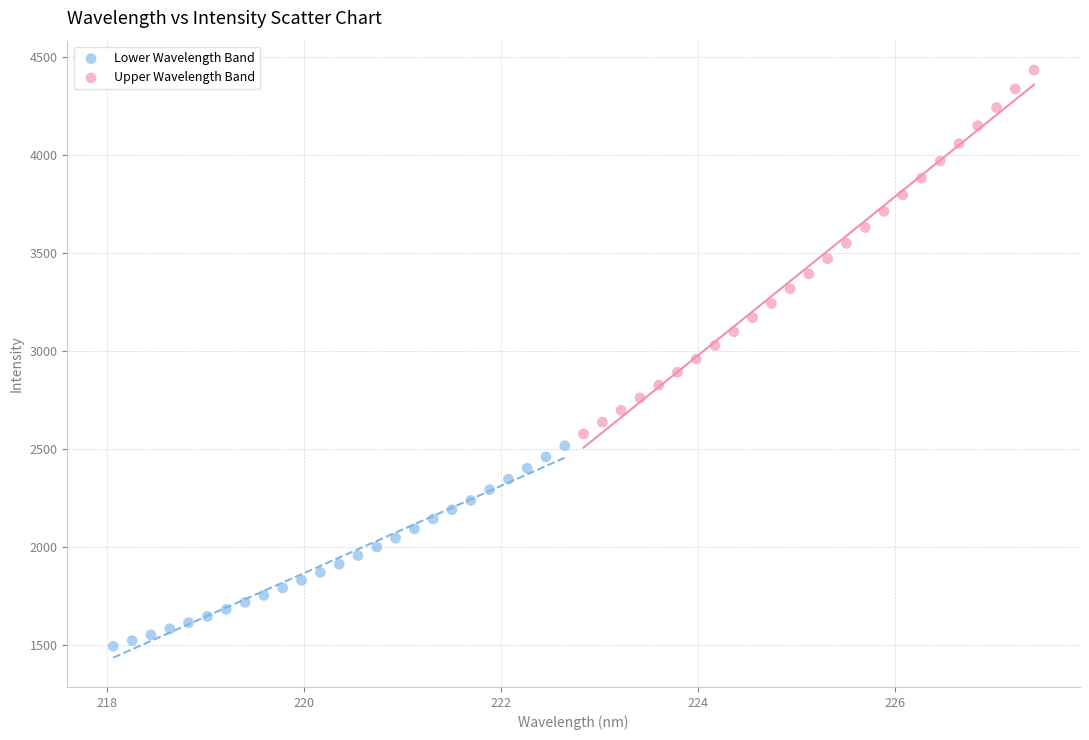

Which series contains the highest Y value?

Upper Wavelength Band